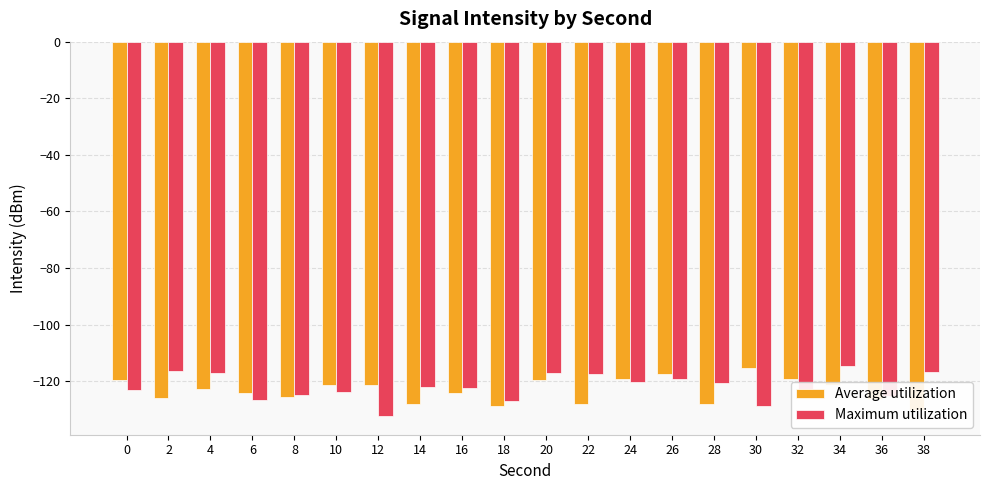

How many data points does each series have?

20